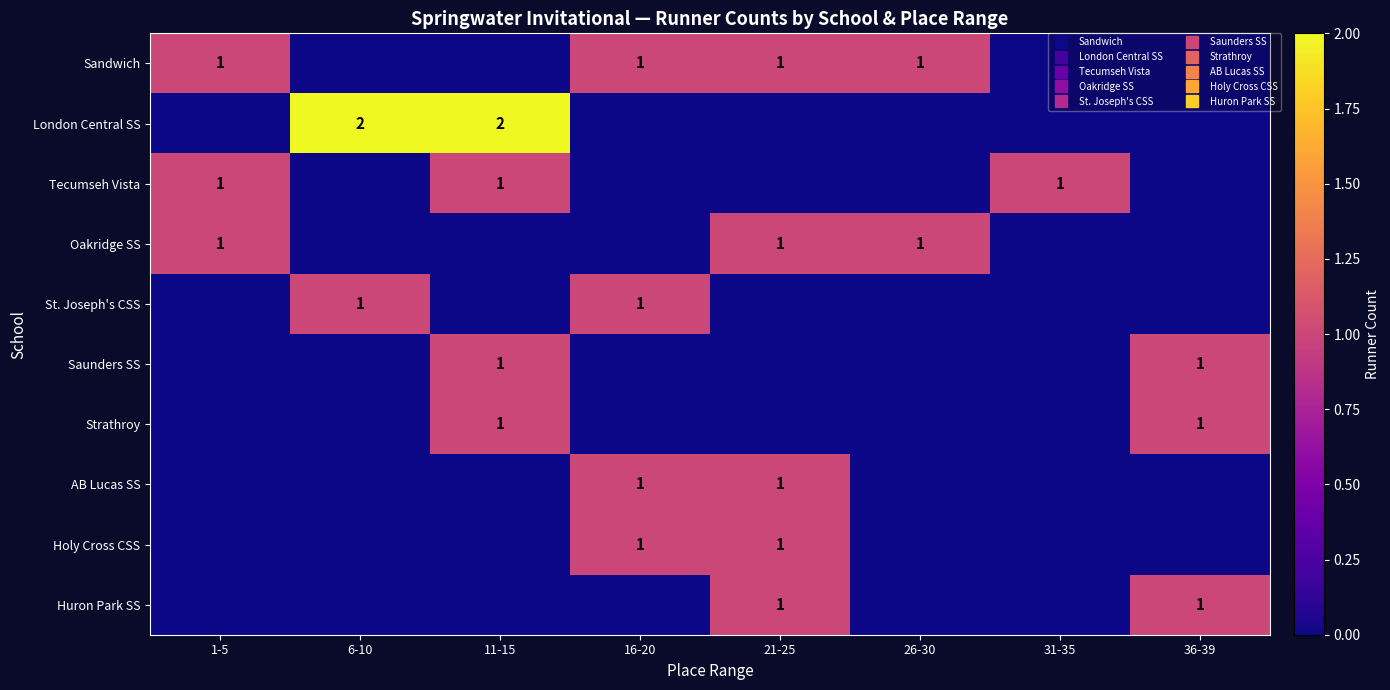

At which category is the sum across all series the highest?

11-15